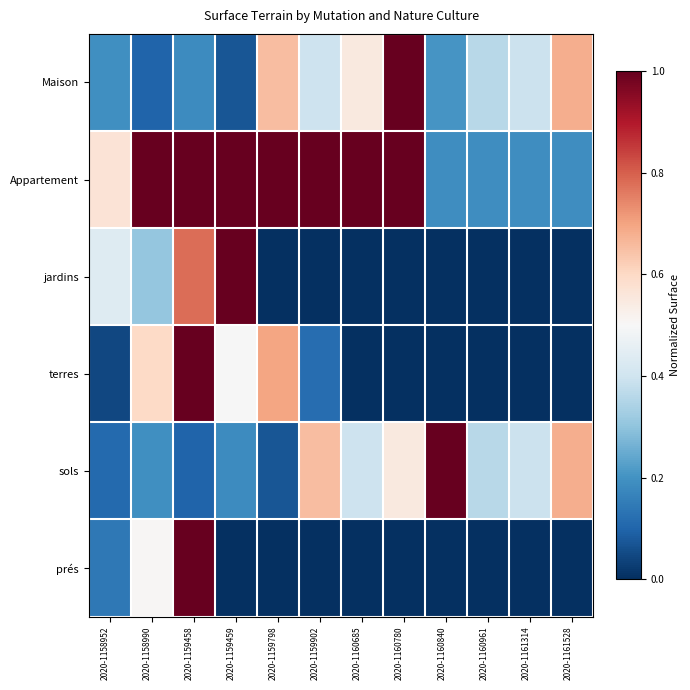

What is the maximum value shown in the chart?

1.0